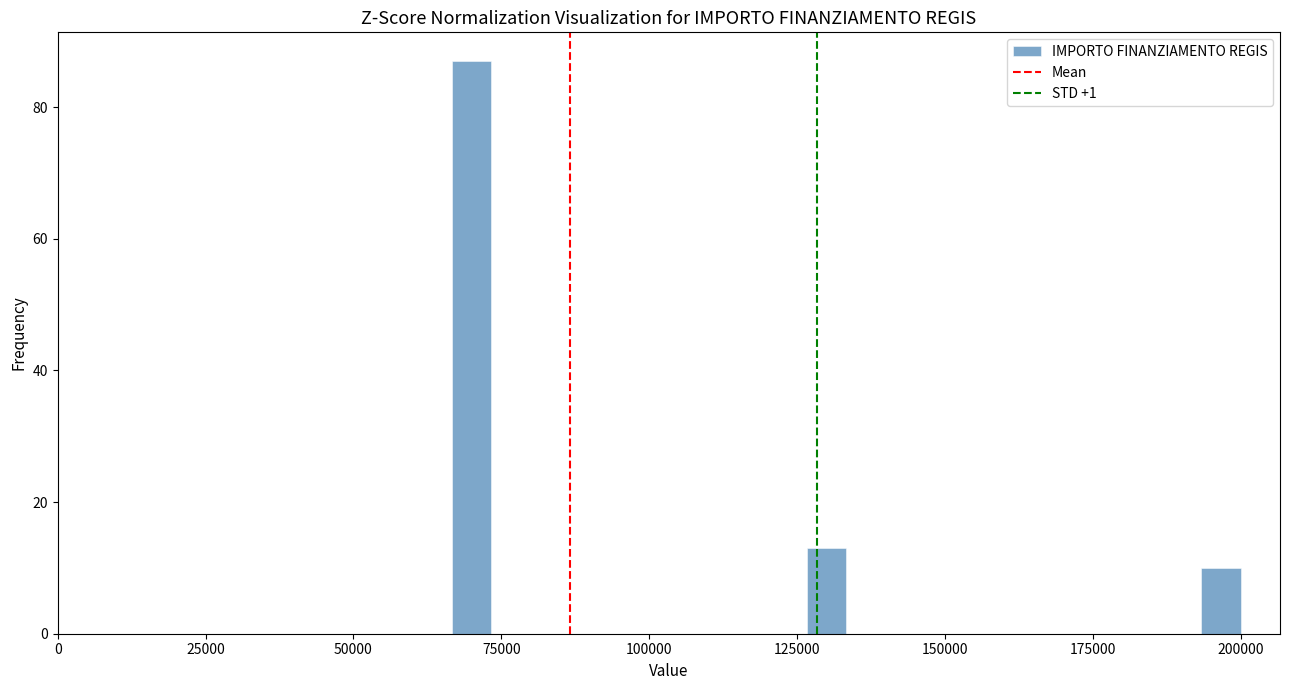

Around what value on the x-axis is the tallest bar? Give the approximate position of its centre, as read against the axis.

70000